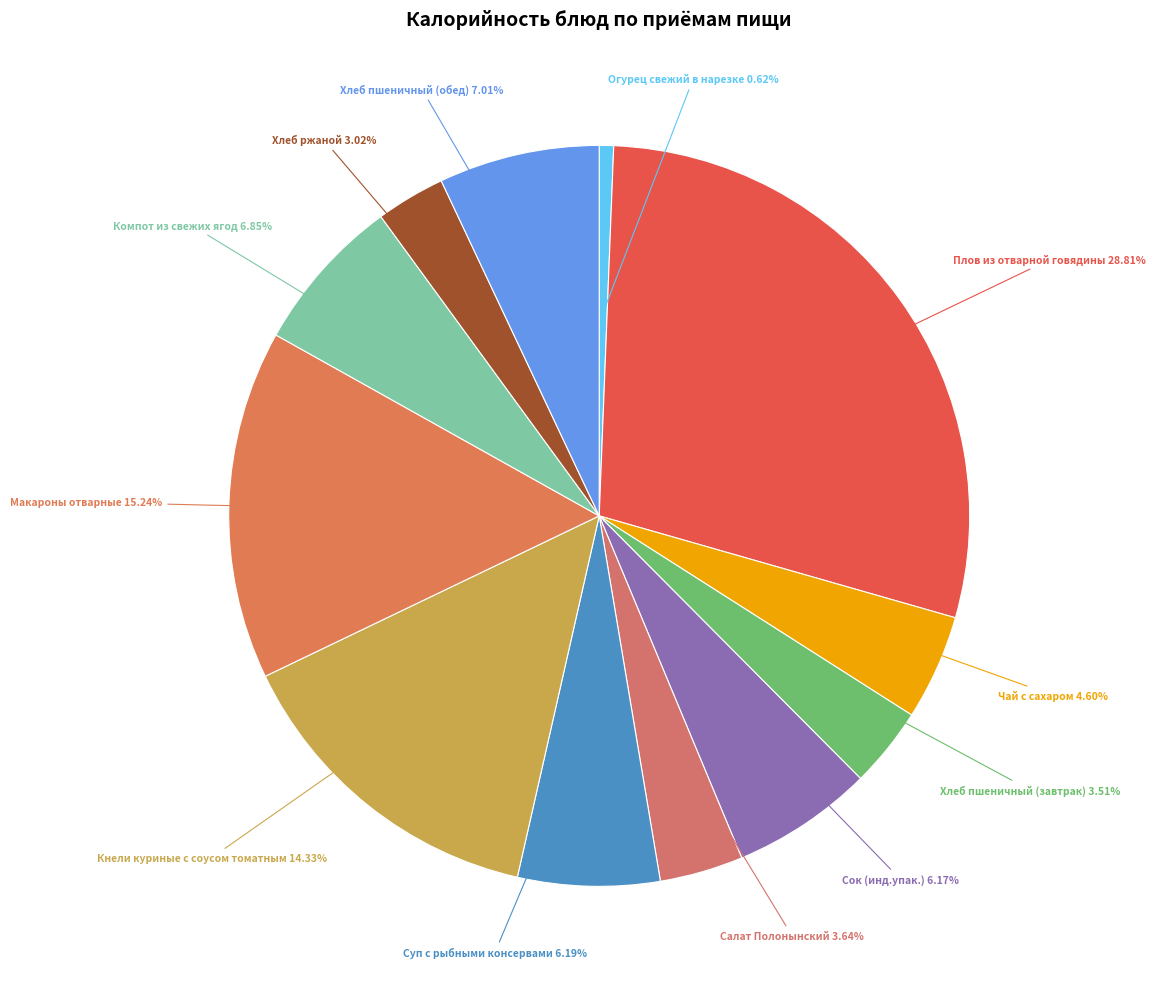

Between Суп с рыбными консервами and Салат Полонынский, which is larger?

Суп с рыбными консервами